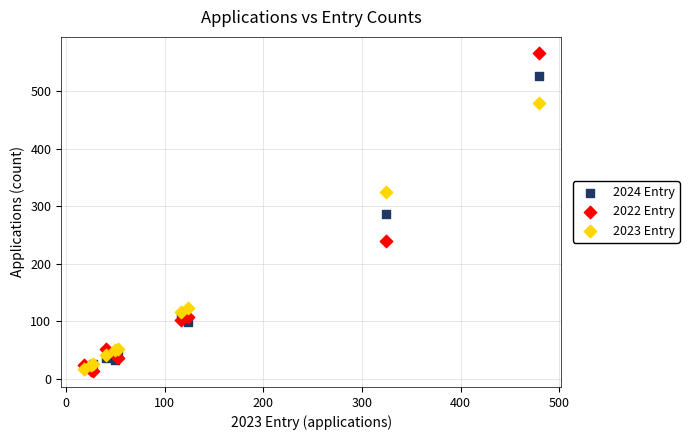

Which series reaches the maximum Y coordinate?

2022 Entry